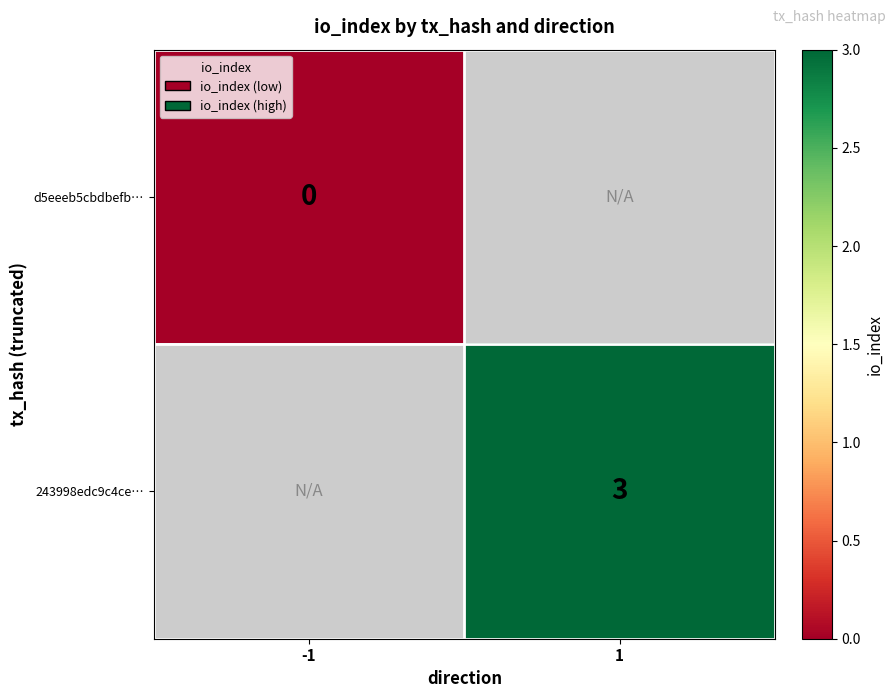

The 243998edc9c4ce… series shows 5 at 1. True or false?

False